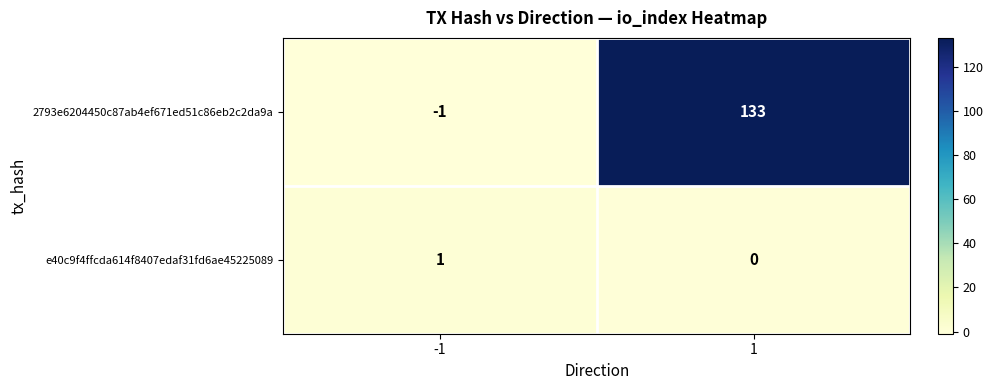

Read the 2793e6204450c87ab4ef671ed51c86eb2c2da9a value at 1, to the nearest 10.

130